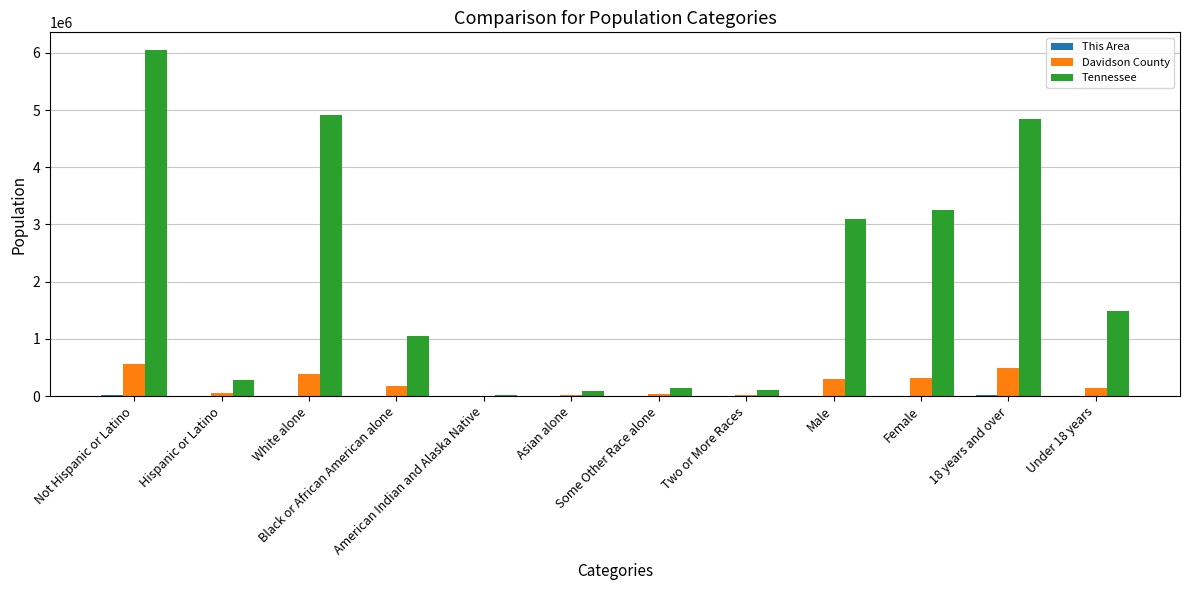

Which series has the largest total across all categories?

Tennessee